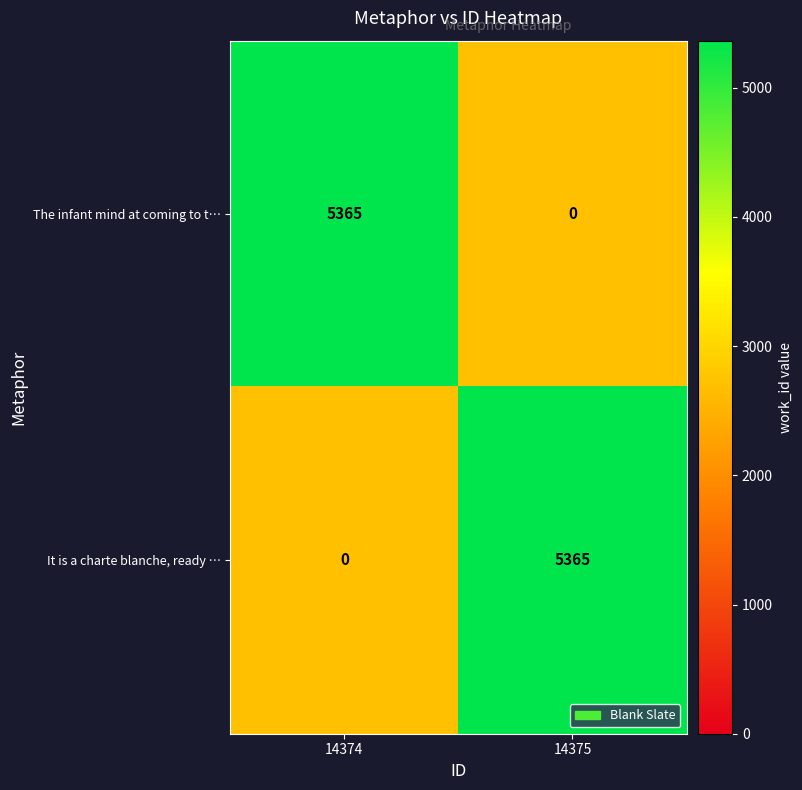

What is the smallest value displayed?

0